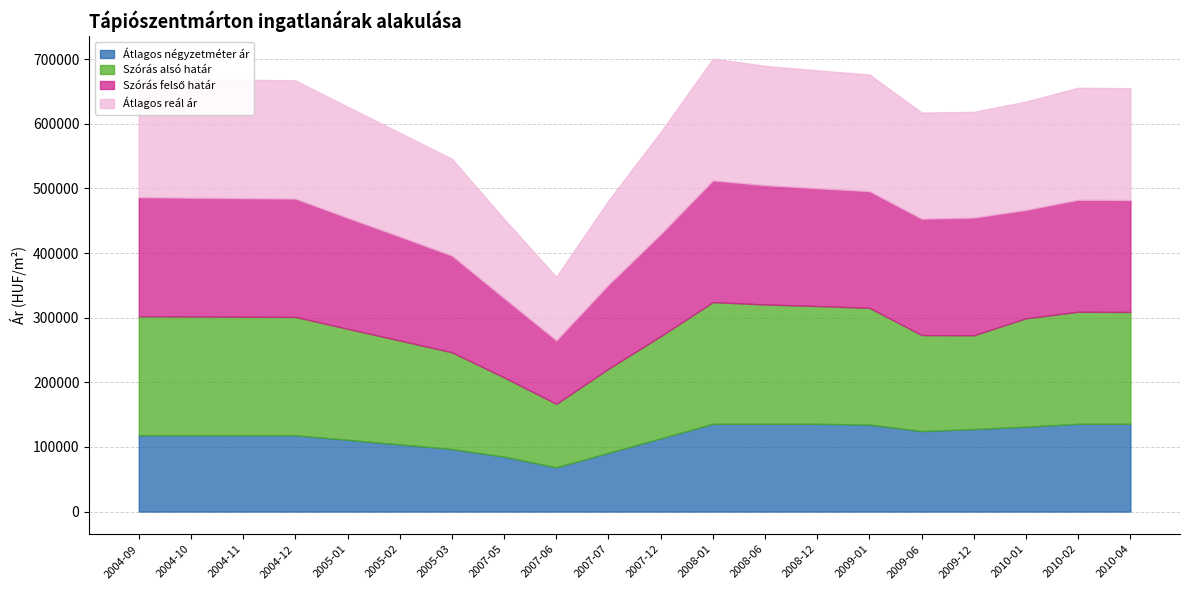

Reading left to right, transcribe all the data shown in this chart.

Átlagos négyzetméter ár: 118181	118181	118181	118181	111072	103964	96855	85008	68421	90877	113333	135789	135789	135789	134632	124625	127705	131427	135789	135789
Szórás alsó határ: 184138	183749	183363	183042	171791	160797	149645	122568	98268	130182	158052	188359	184655	182302	180584	148485	145099	167694	173360	173110
Szórás felső határ: 184138	183749	183363	183042	171791	160797	149645	122568	98268	130182	158052	188359	184655	182302	180584	180061	182113	167694	173360	173110
Átlagos reál ár: 184138	183749	183363	183042	171791	160797	149645	122568	98268	130182	158052	188359	184655	182302	180584	164273	163606	167694	173360	173110